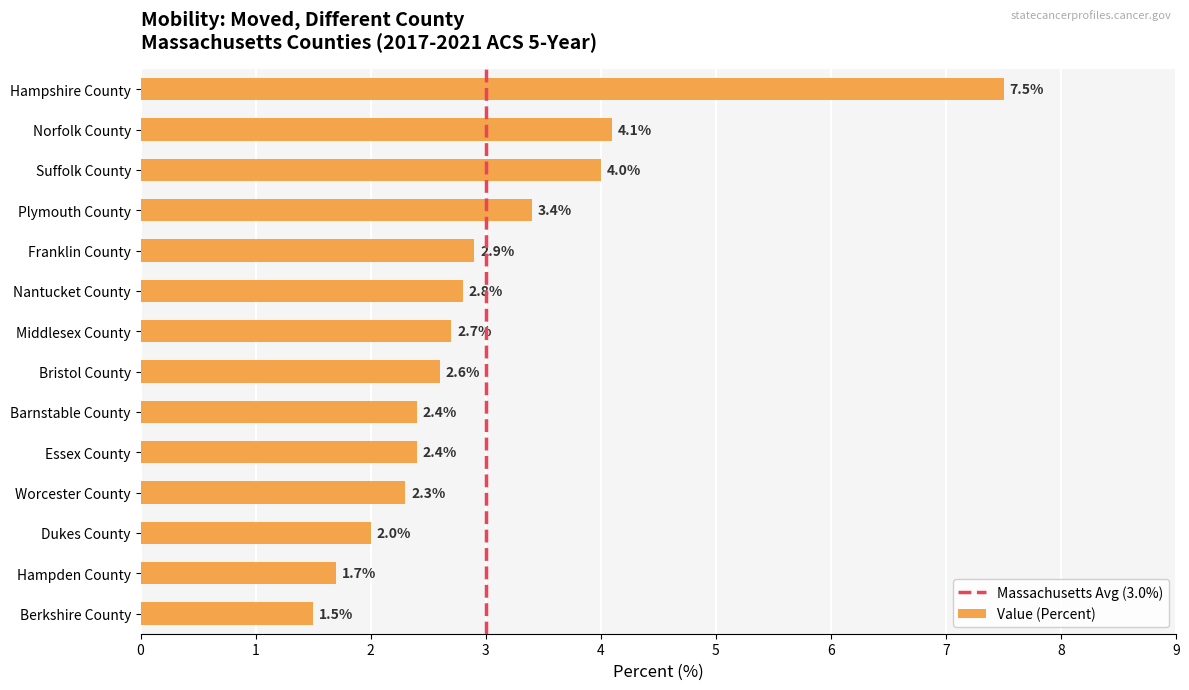

What is the sum of the values at Suffolk County and Worcester County?

6.3